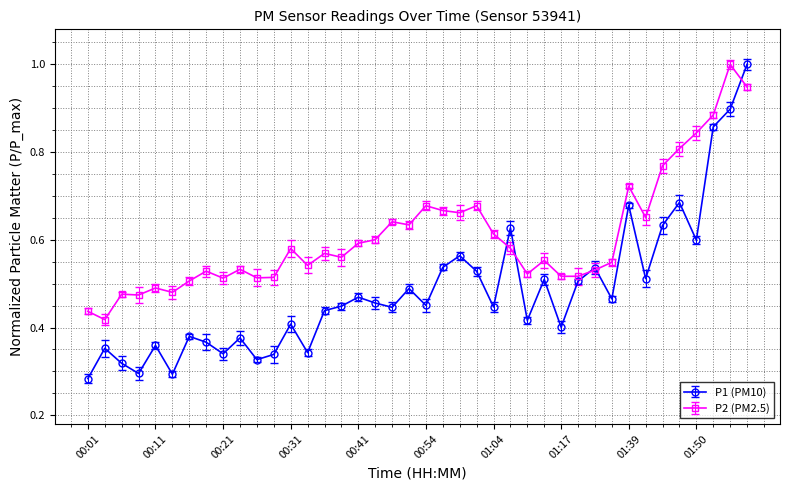

Which series has the largest range (max minus min)?

P1 (PM10)